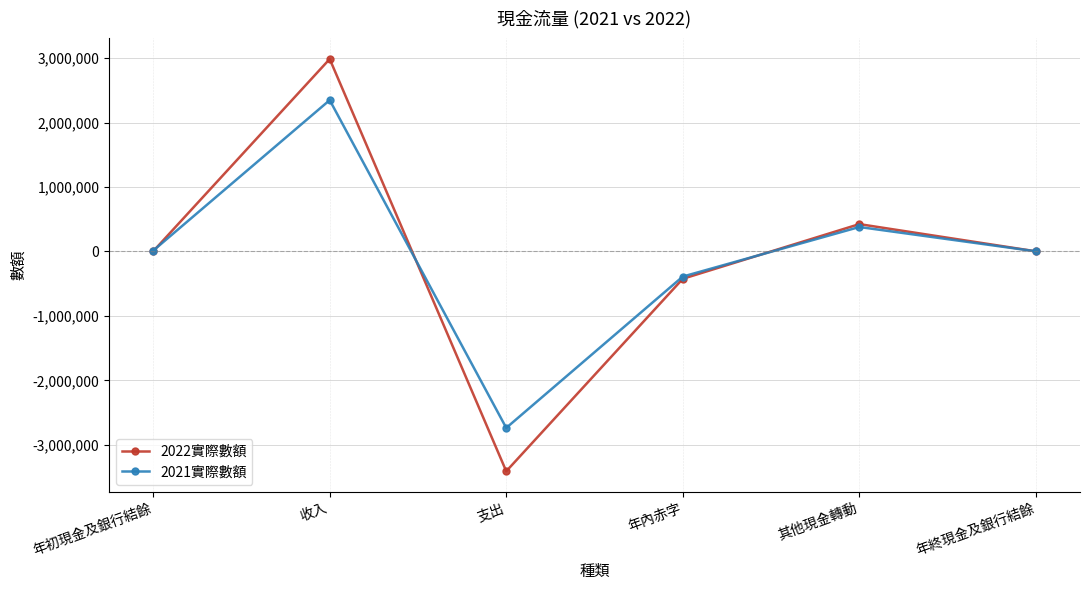

At which category does 2022實際數額 reach its first local valley?

支出